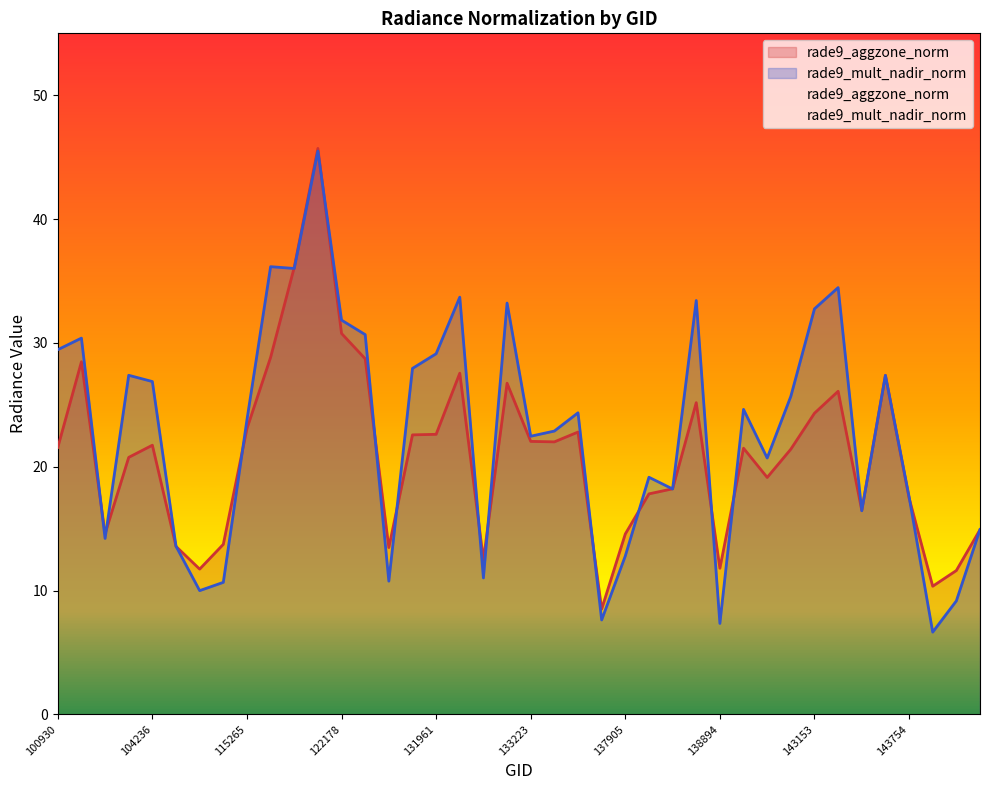

Is it true that rade9_aggzone_norm equals 28.5 at 102671?

True